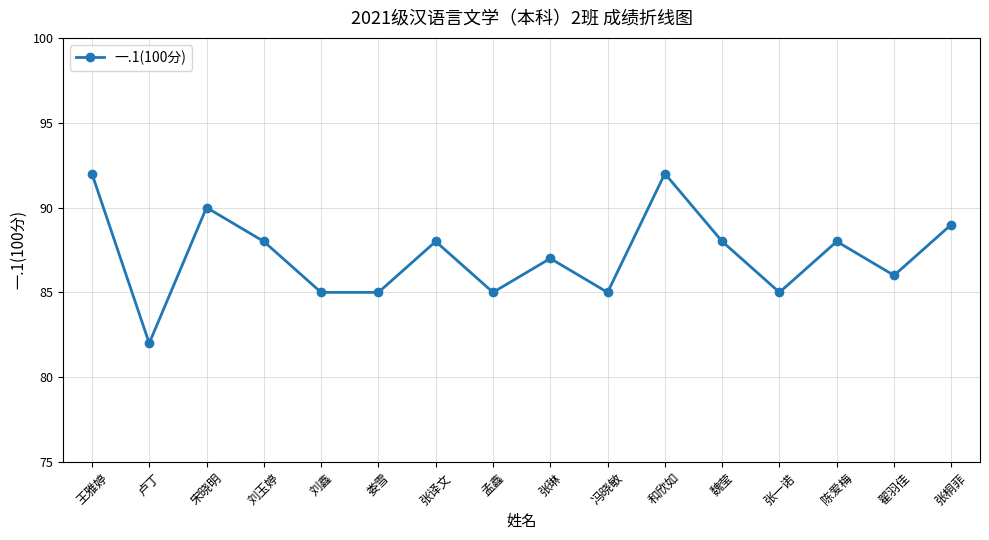

How many data points does each series have?

16